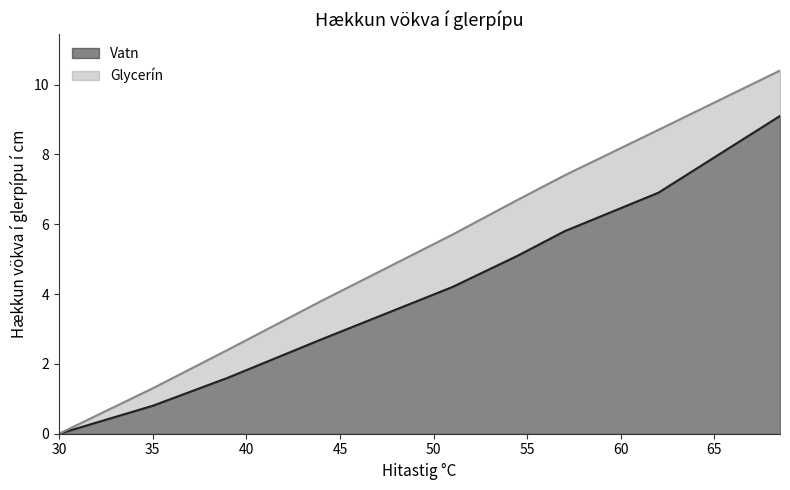

The Glycerín series shows 1.7 at 35. True or false?

False